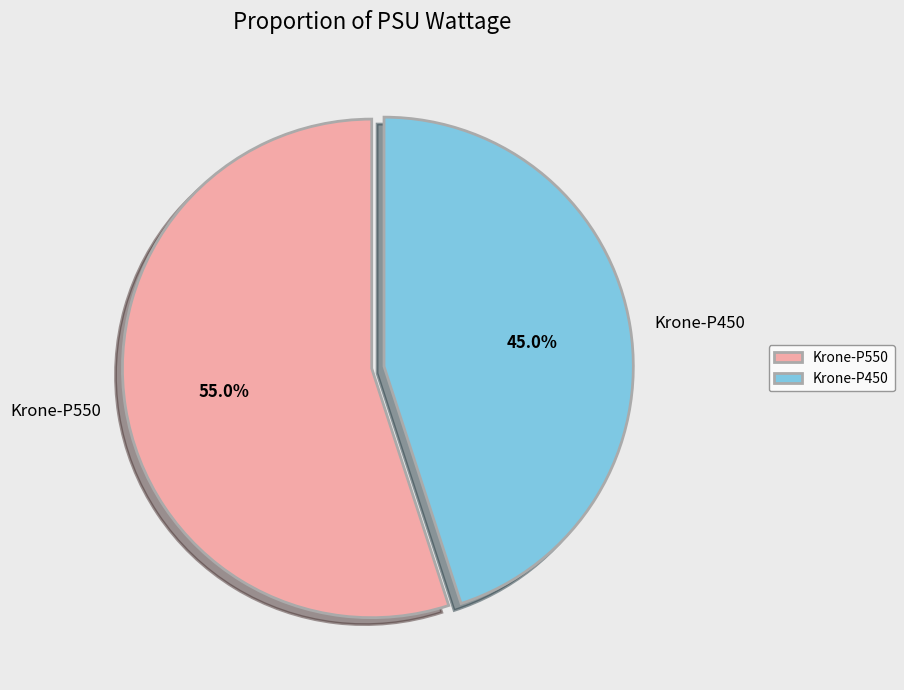

Approximately how many times larger is the value at Krone-P450 compared to Krone-P550?

0.8